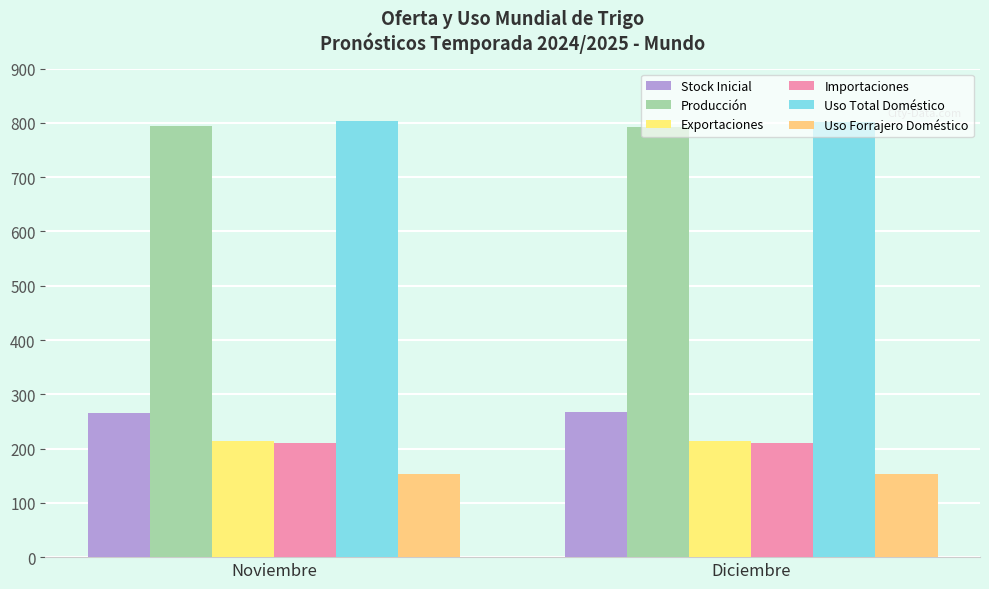

True or false: Producción has a value of 1162.6 at Noviembre.

False